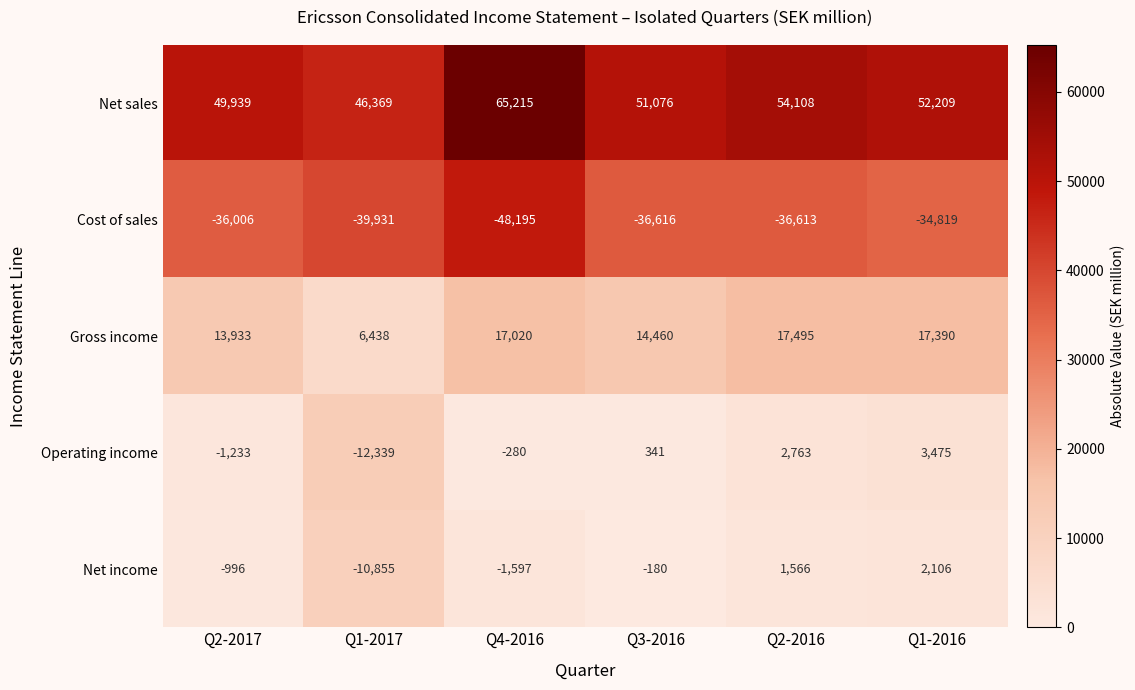

Which series has the largest total across all categories?

Net sales